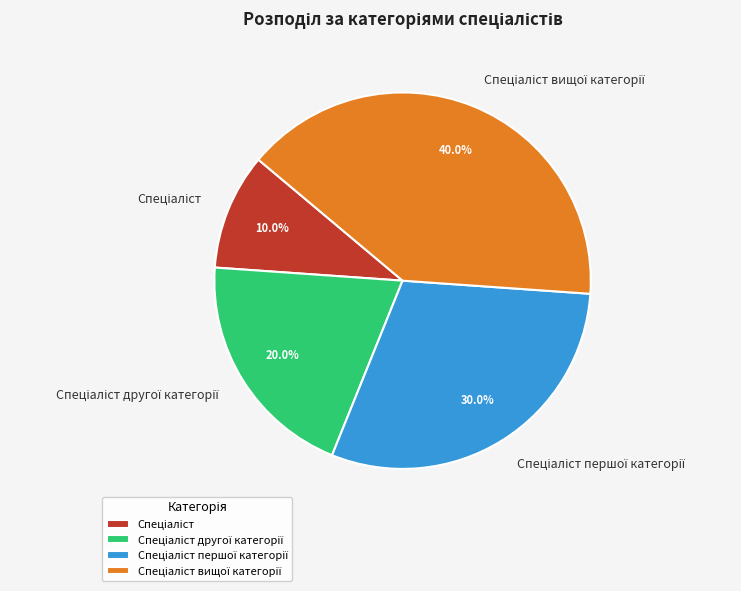

Is there a majority slice in this chart?

No